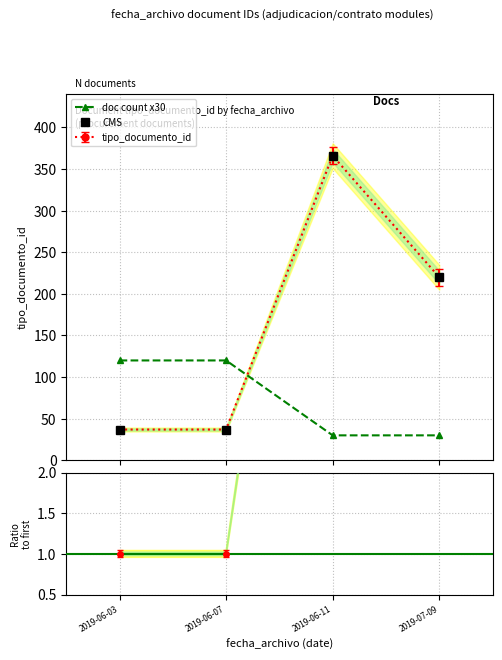

How many interior local peaks does the CMS series have?

1